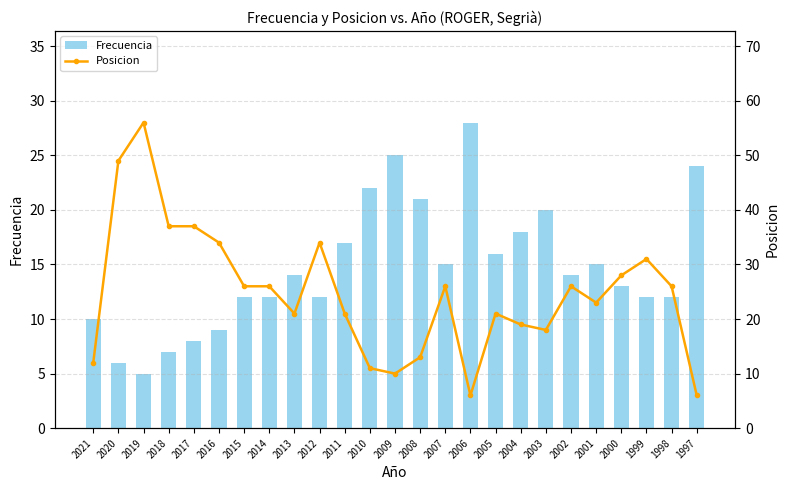

The value of Posicion at 2014 is 6. True or false?

False